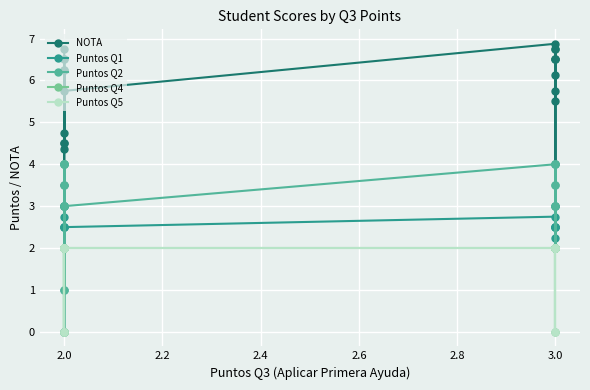

True or false: Puntos Q1 and Puntos Q2 cross at least once.

True